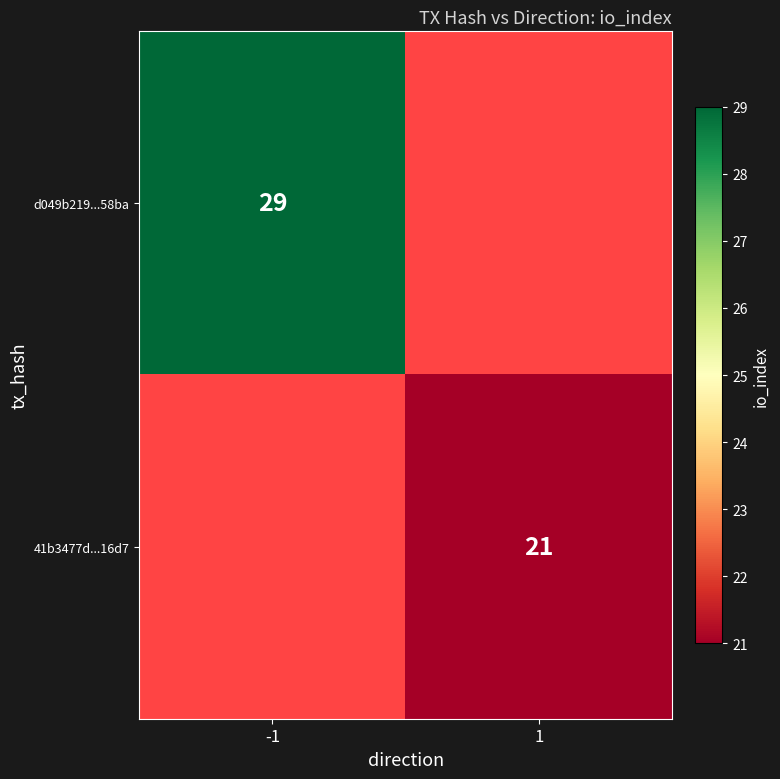

Between 1 and -1, which is larger?

-1